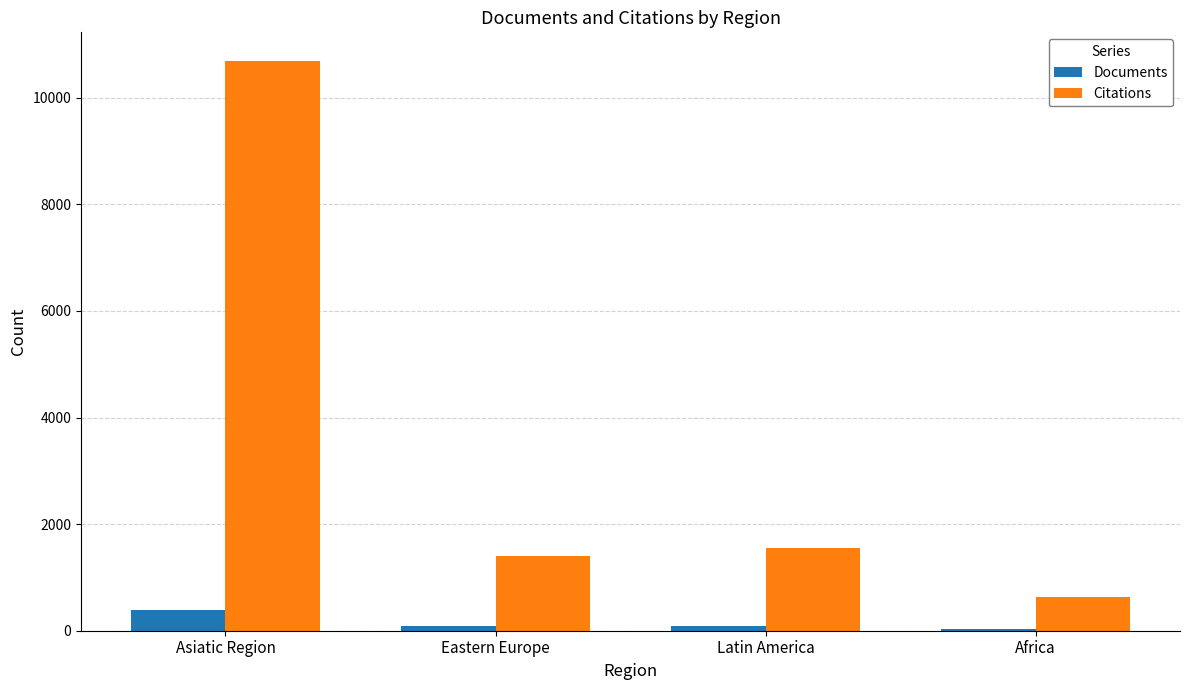

What is the difference between the maximum and minimum values in the Citations series?

10058